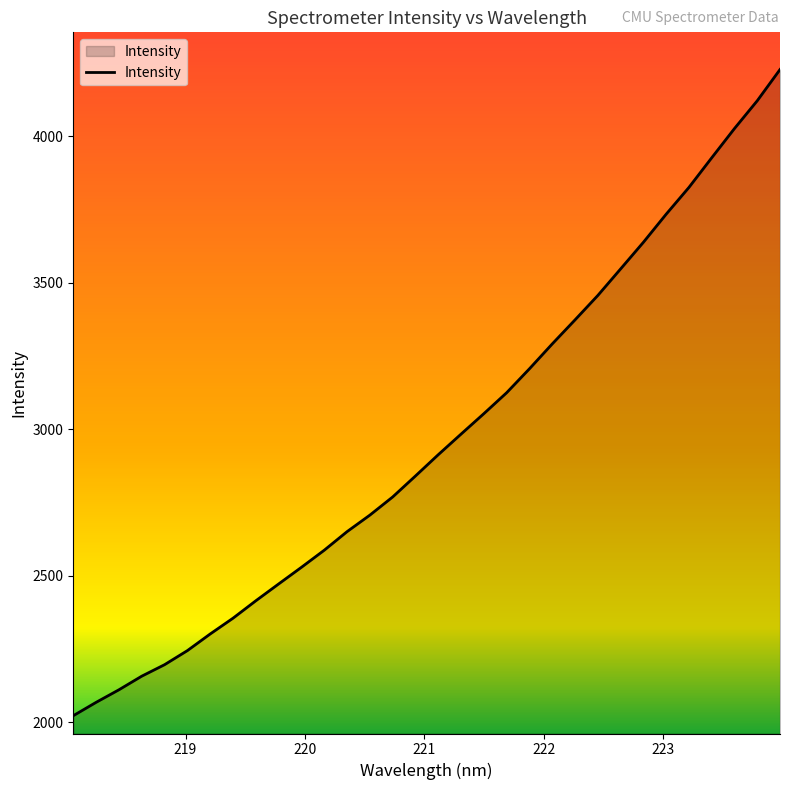

What is the maximum value shown in the chart?

4226.7